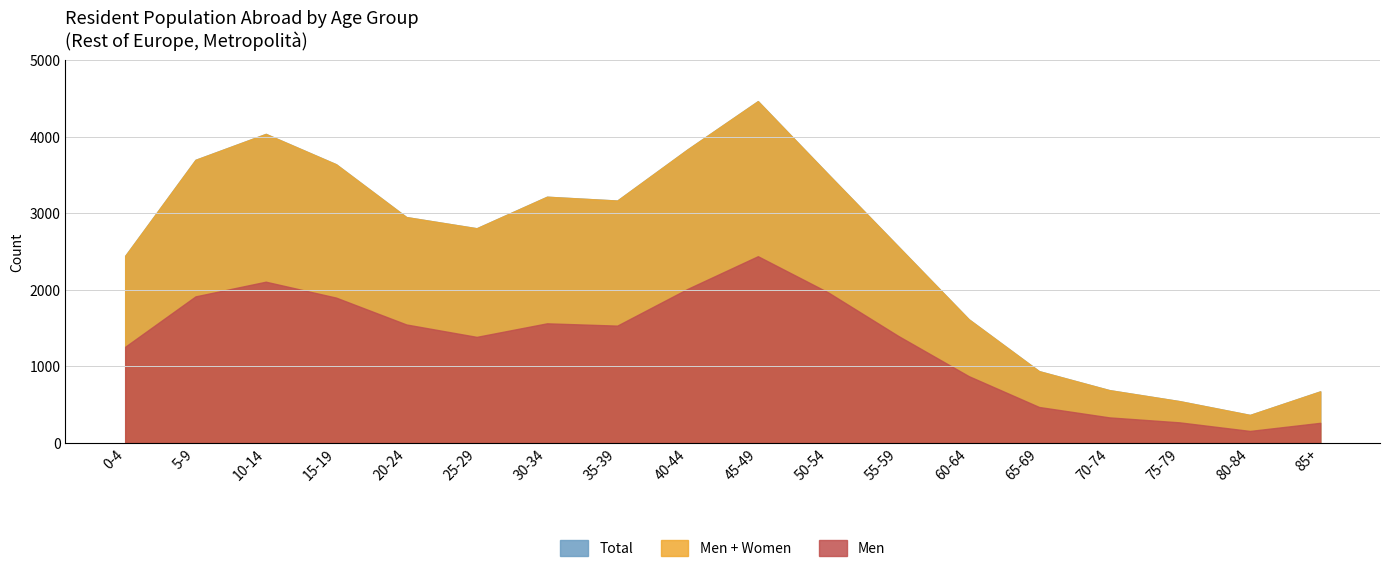

At which category is the sum across all series the highest?

45-49